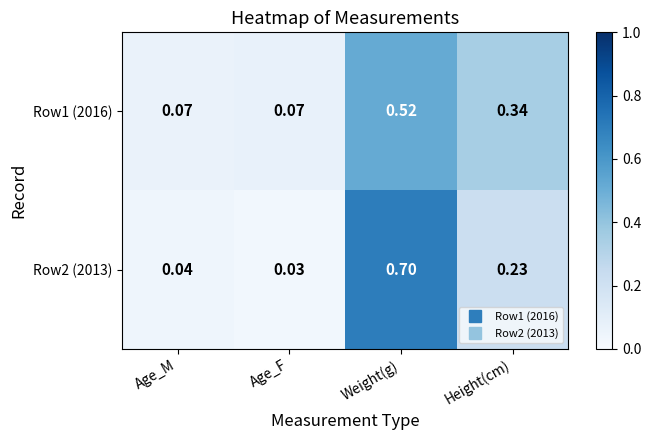

Is the value of Row1 (2016) at Height(cm) greater than the value of Row2 (2013) at Height(cm)?

Yes